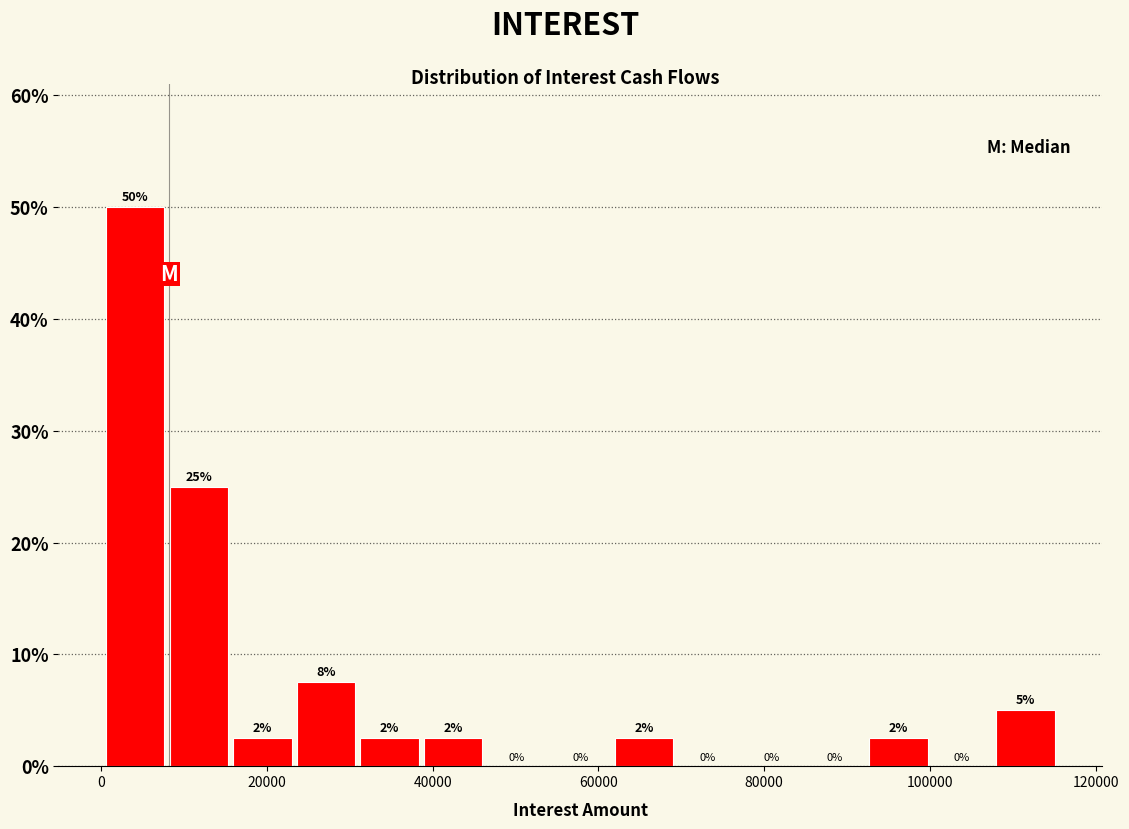

Around what value on the x-axis is the tallest bar? Give the approximate position of its centre, as read against the axis.

4000